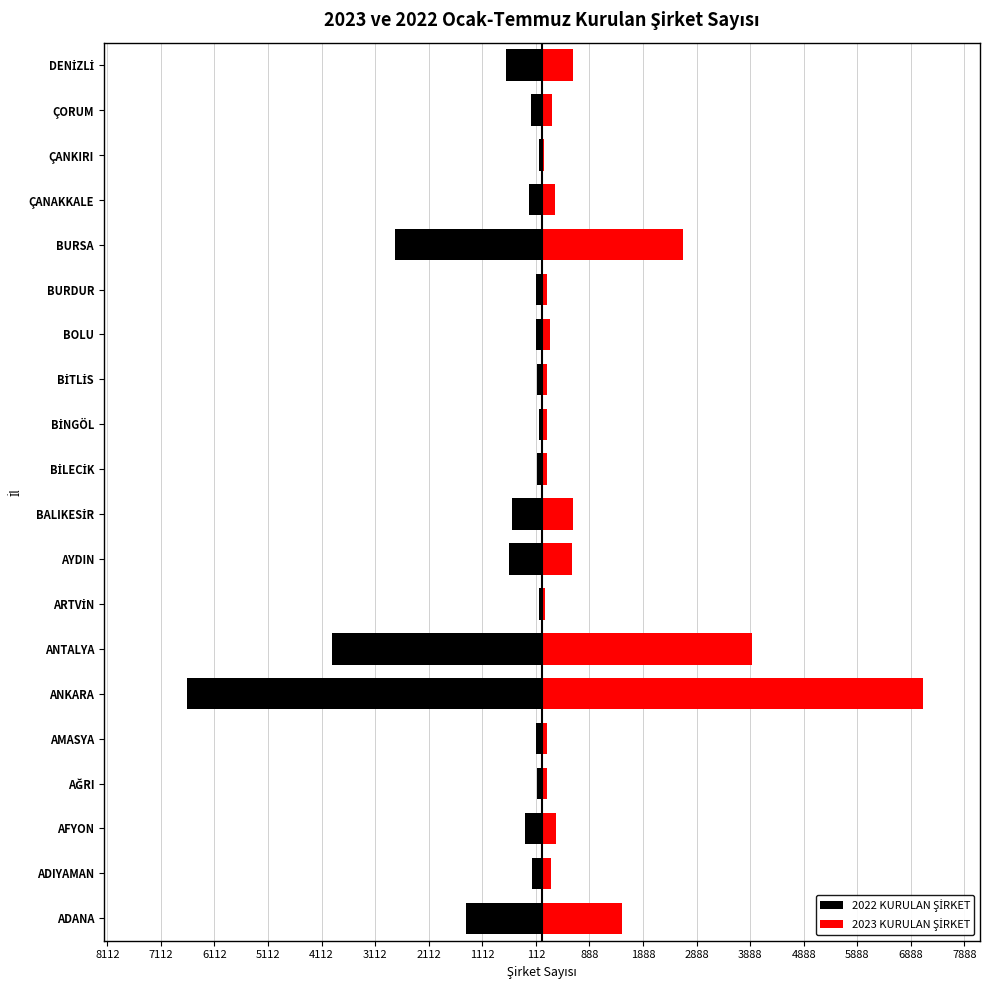

What is the difference between the highest and lowest values at BURDUR?

217